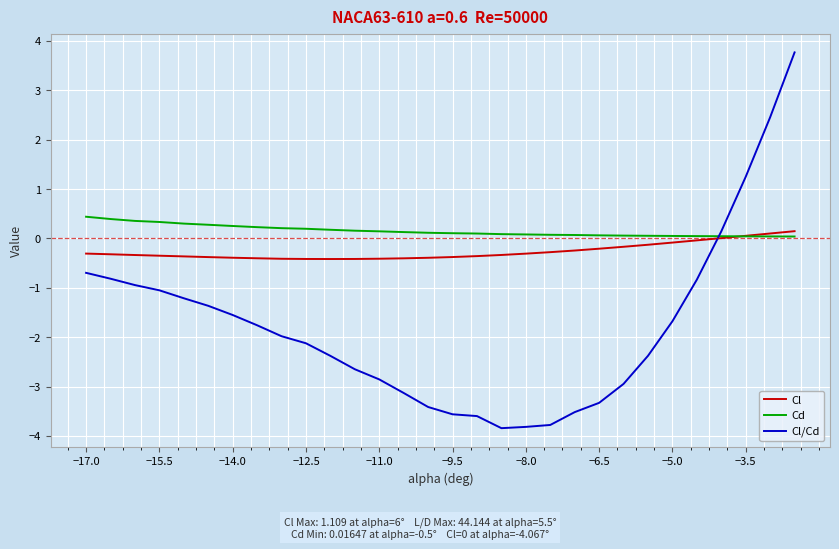

True or false: Cd and Cl/Cd cross at least once.

True